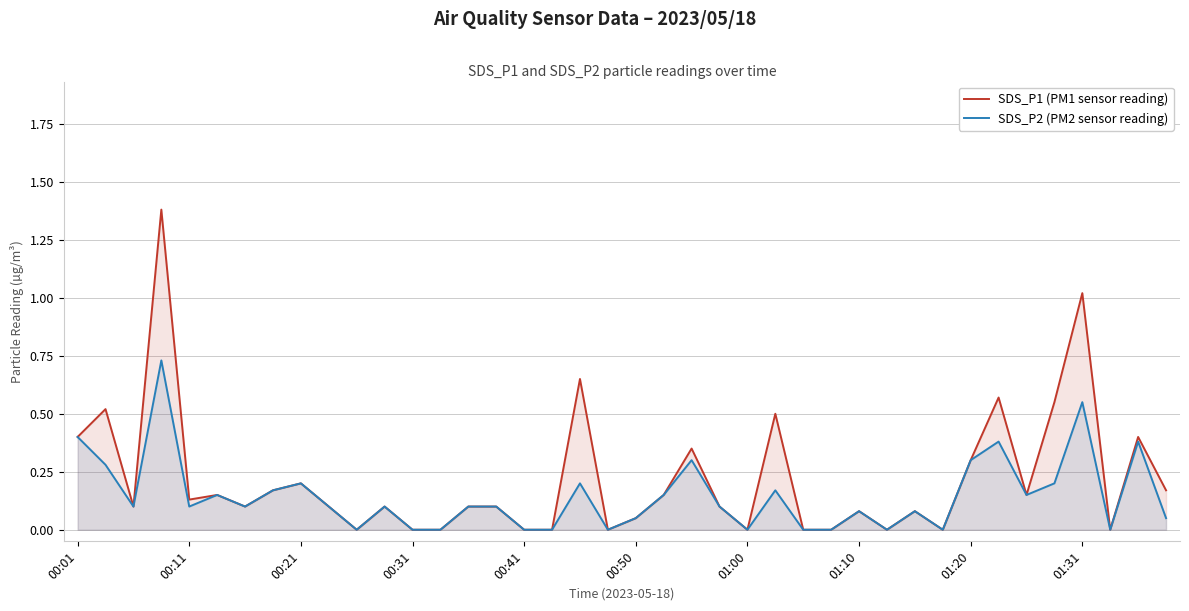

True or false: SDS_P2 (PM2 sensor reading) and SDS_P1 (PM1 sensor reading) intersect in this chart.

False